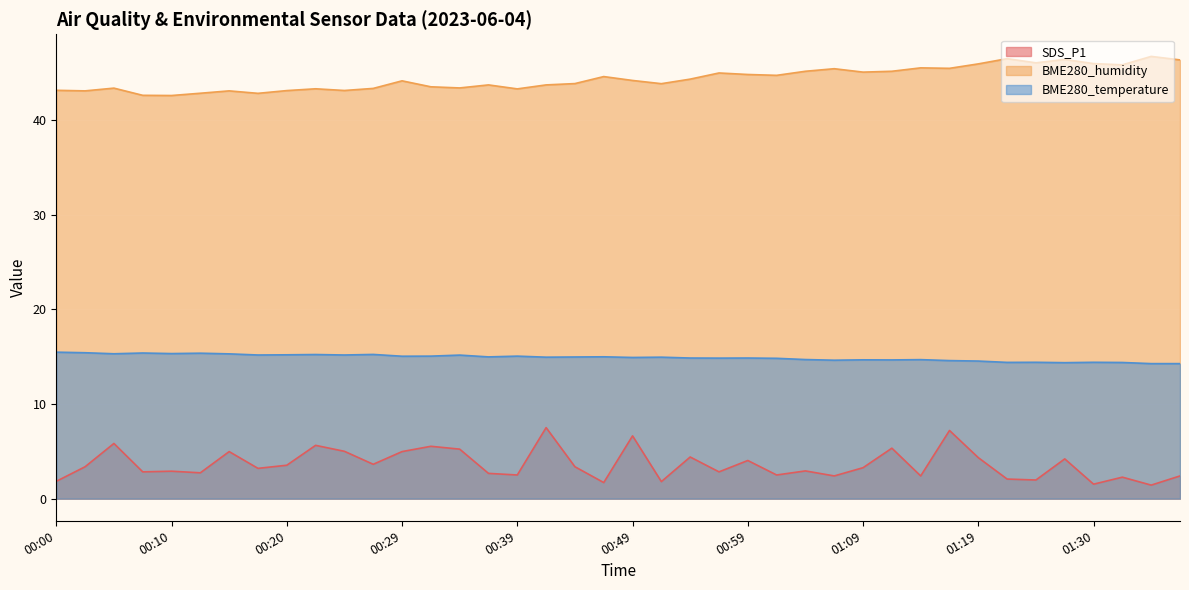

What is the difference between the highest and lowest values at 01:25?

44.1